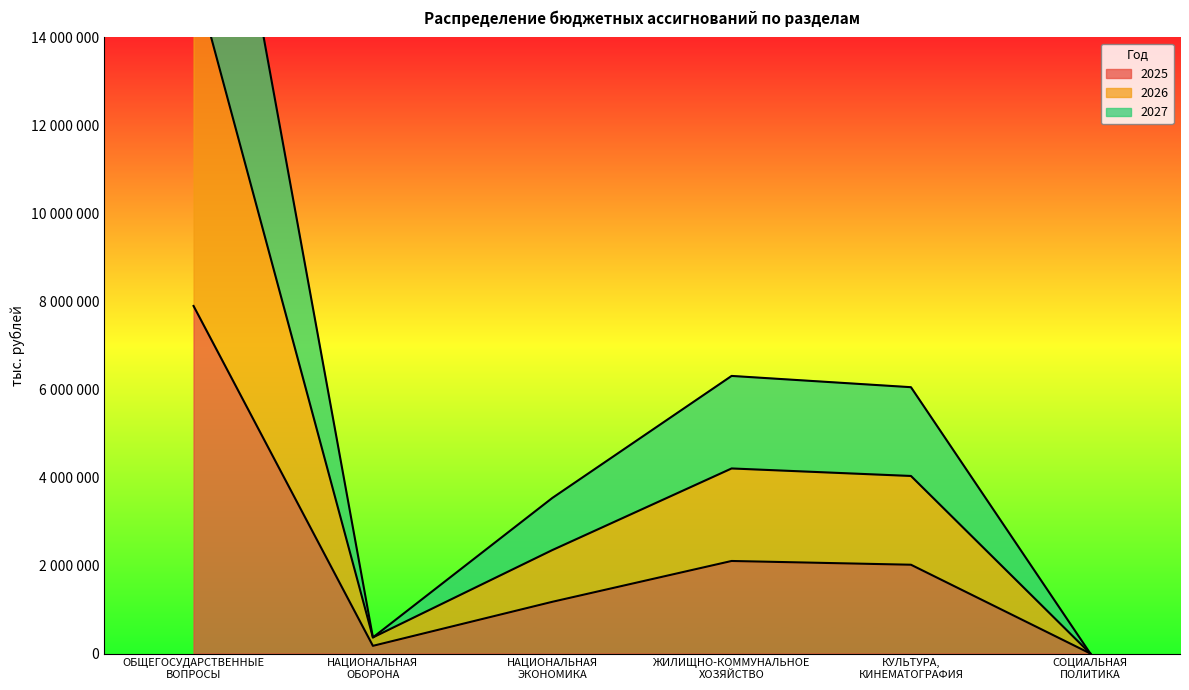

True or false: 2025 has more than 1 points higher than both neighbors.

False